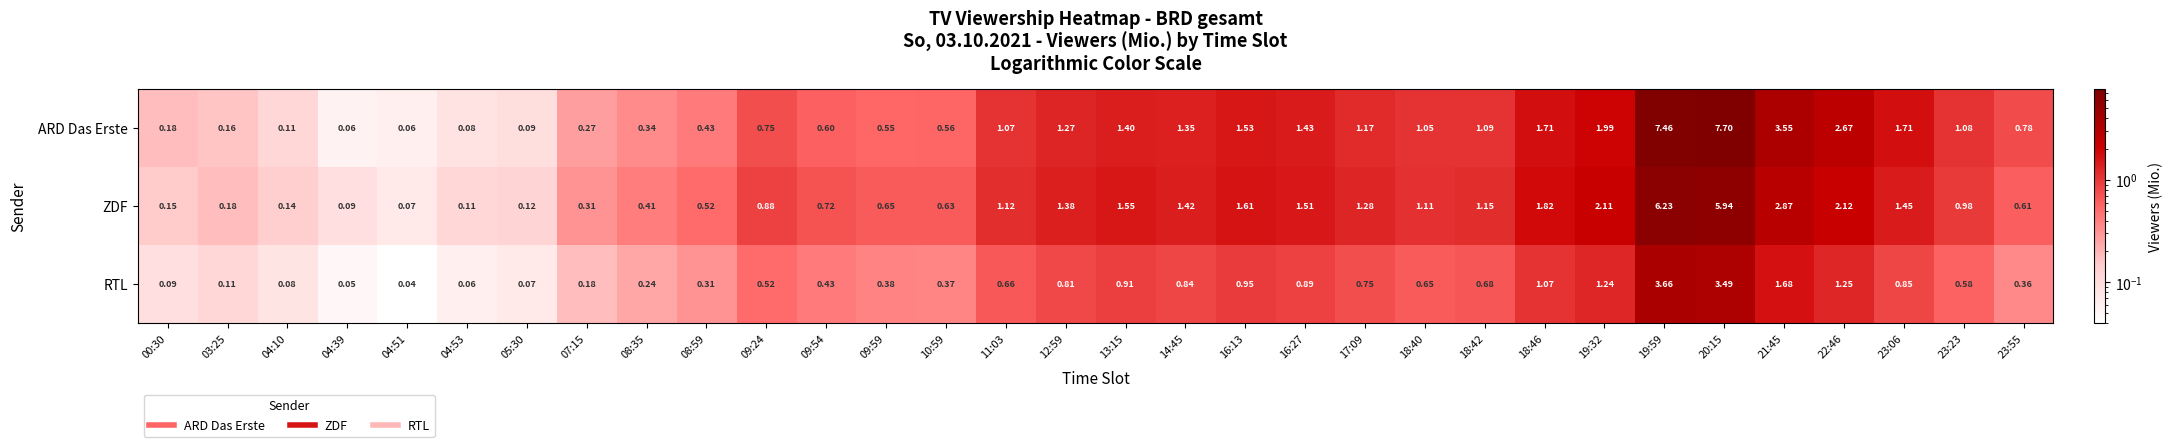

Rank the series by their average value, from highest to lowest.

ARD Das Erste, ZDF, RTL